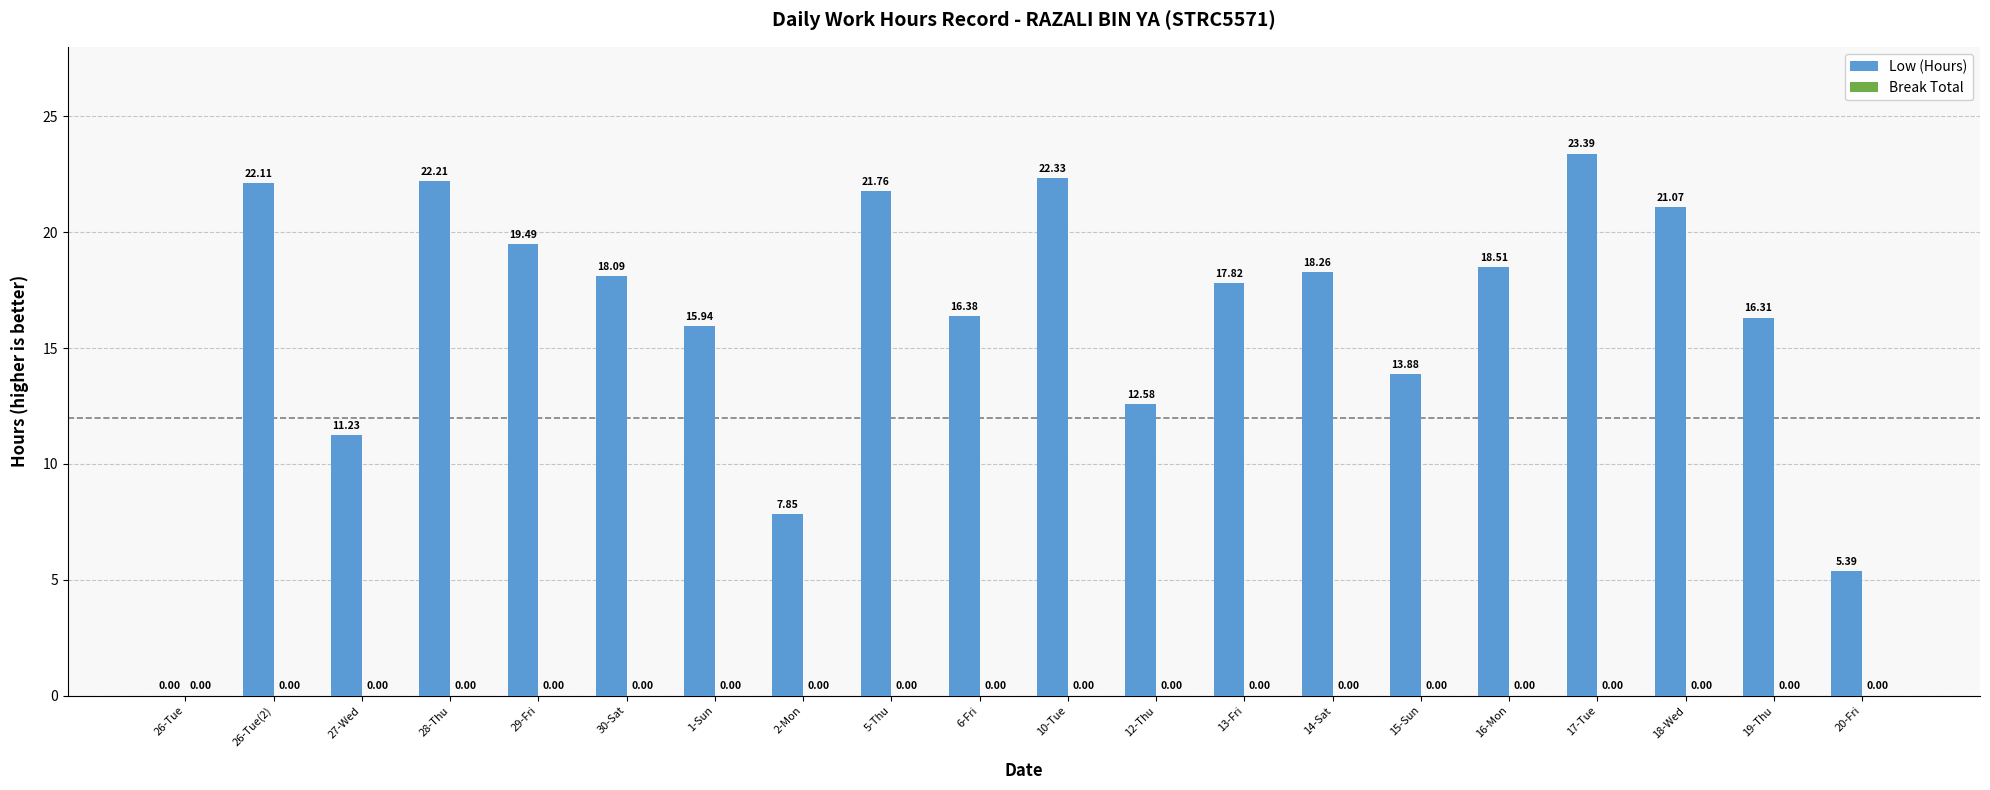

What is the sum of the values at 6-Fri and 19-Thu?

32.7